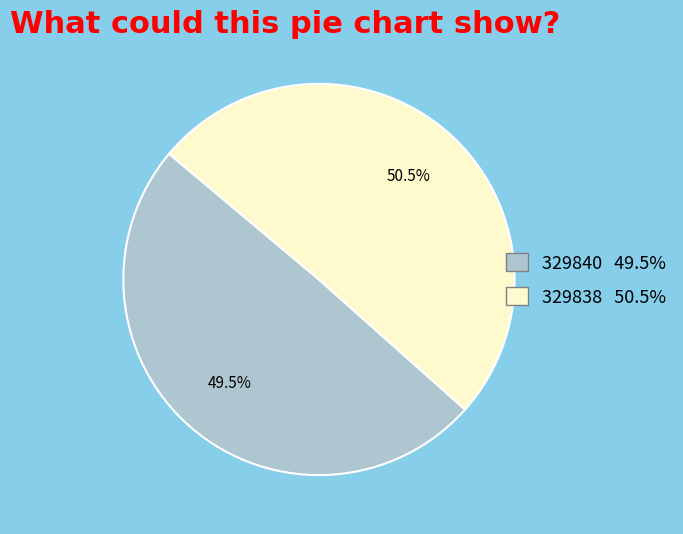

Which category has the biggest portion of the pie?

329838